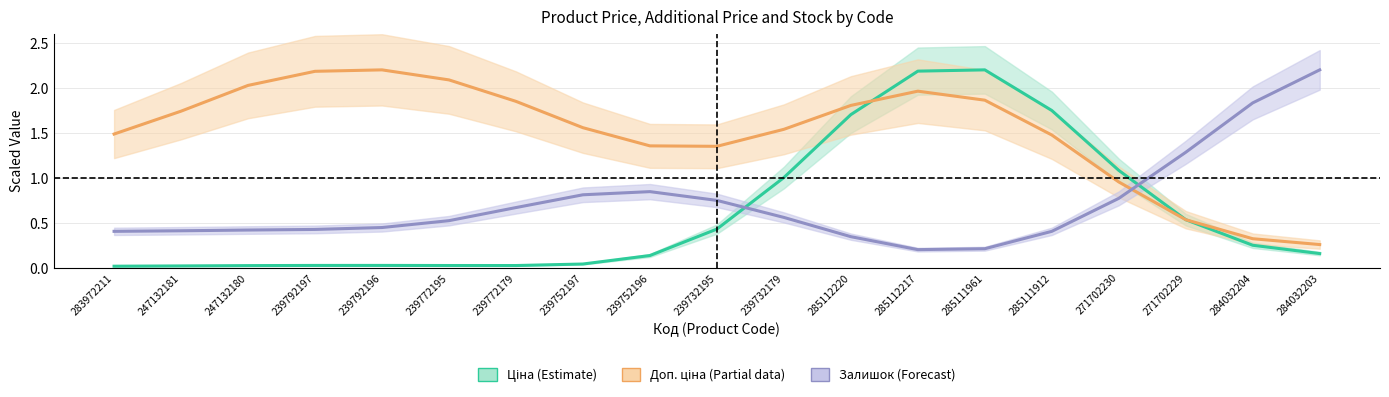

How many times do Доп. ціна (Partial) and Залишок (Forecast) cross each other?

1